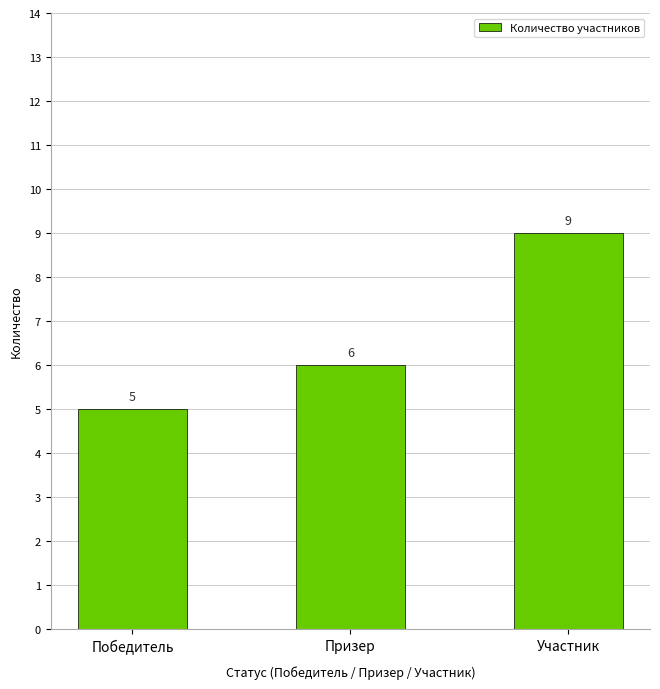

What value does the data have at Победитель?

5